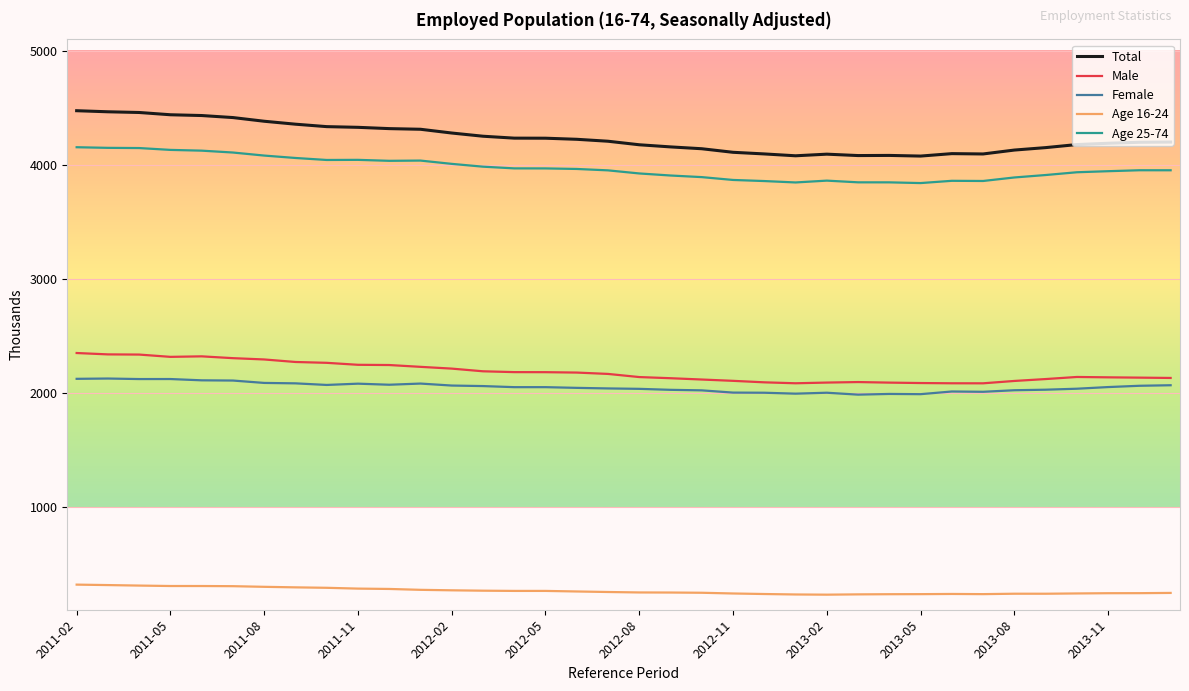

Which series has the widest spread of values?

Total